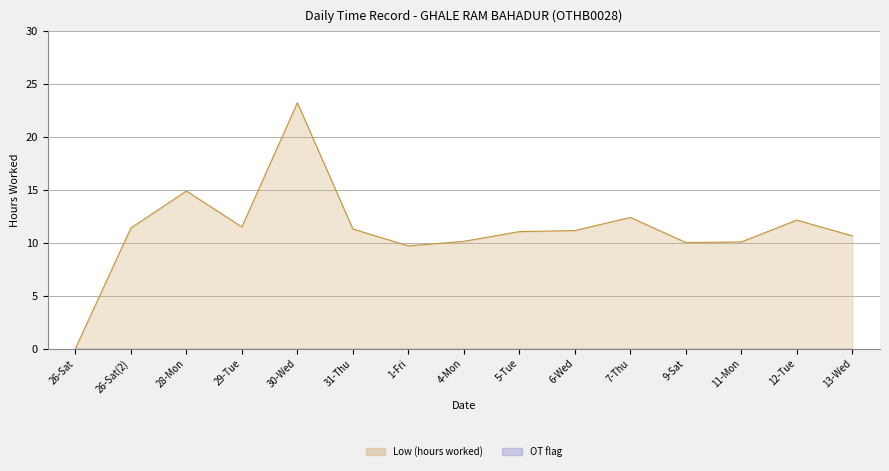

How many values exceed 11?

9